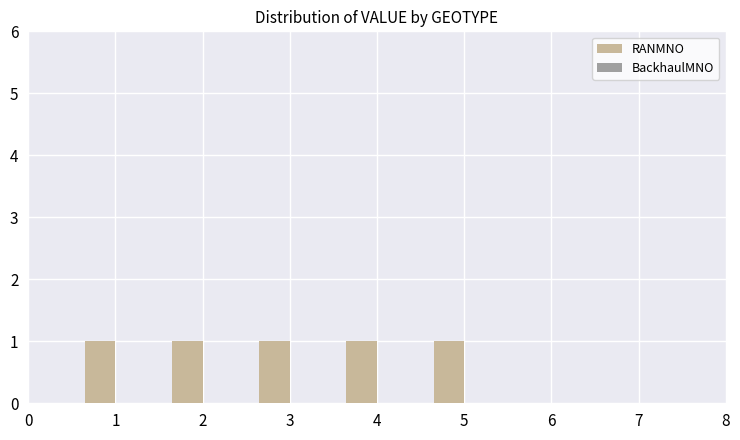

Are the bars horizontal?

No